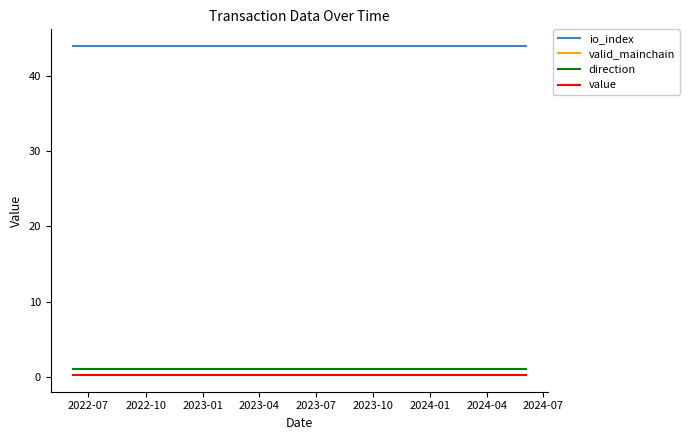

Is this an area chart (filled region under the line)?

No